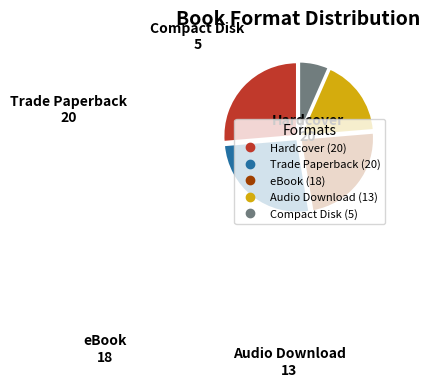

What is the smallest slice in the pie chart?

Compact Disk